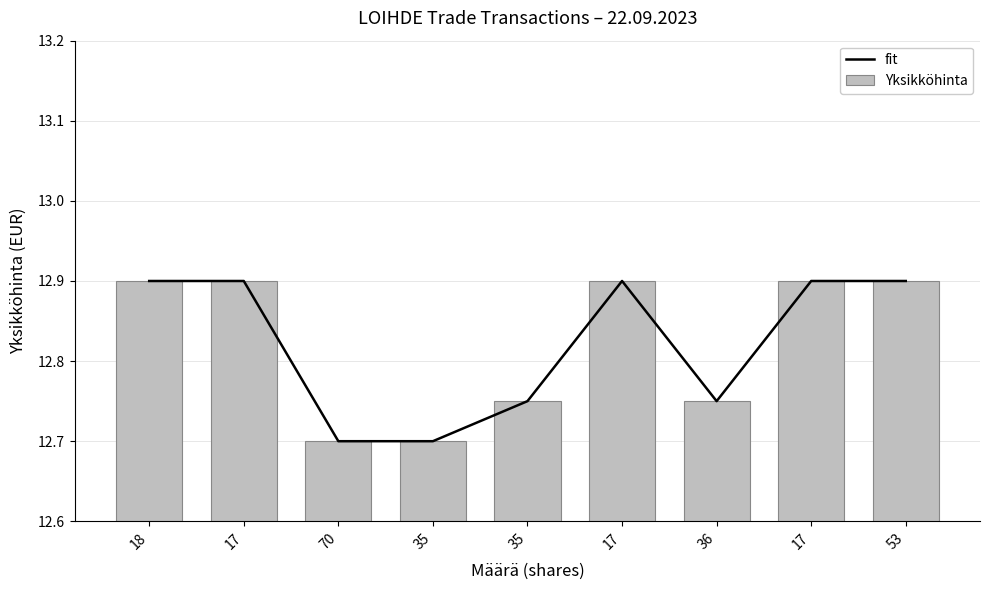

True or false: fit has a value of 22.4 at 35.

False